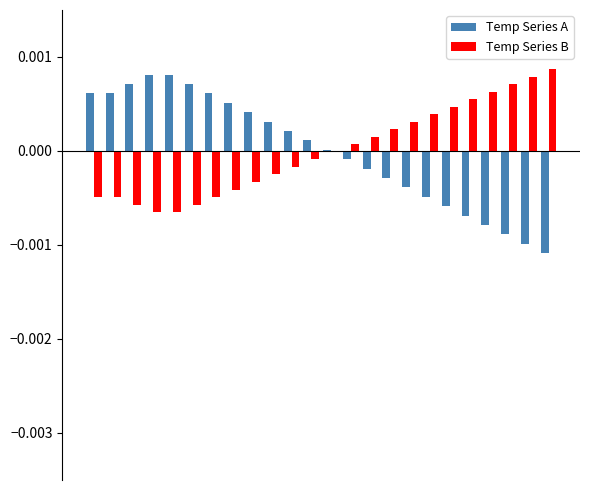

At which category is the sum across all series the highest?

3